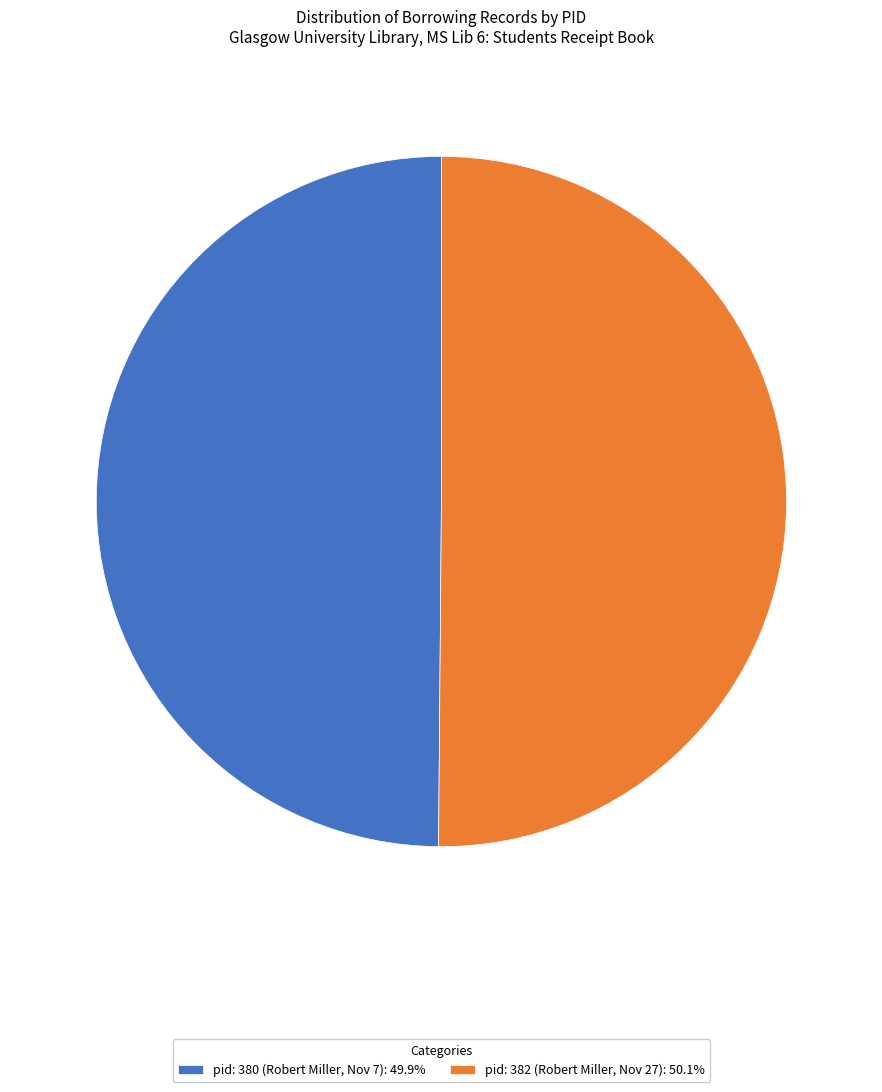

True or false: pid: 380 accounts for 50% of the total.

True